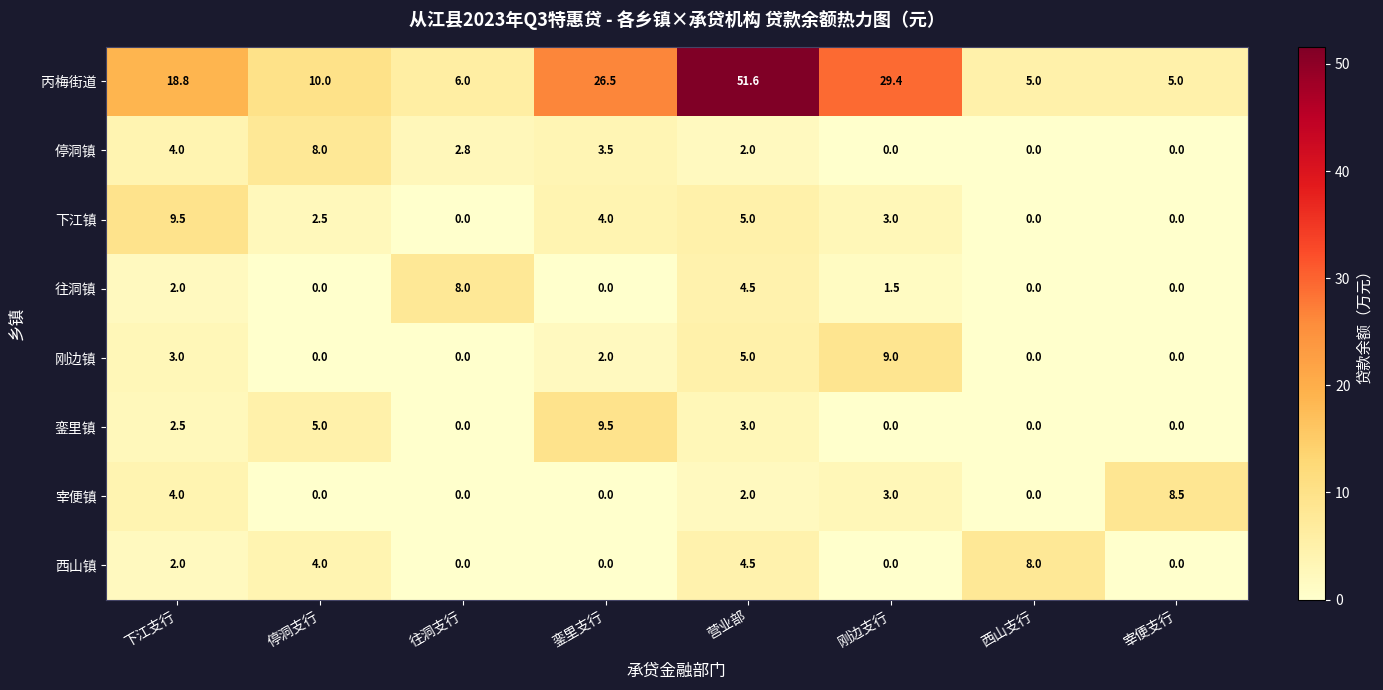

What is the highest value of the 銮里镇 series?

9.5